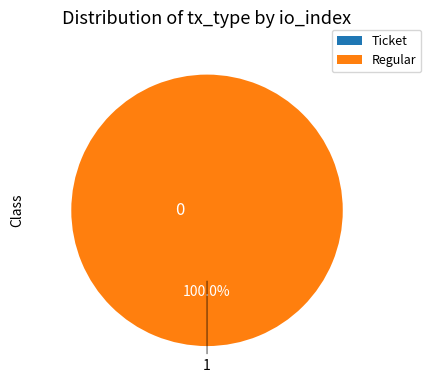

To the nearest percent, what is the average slice percentage?

50%